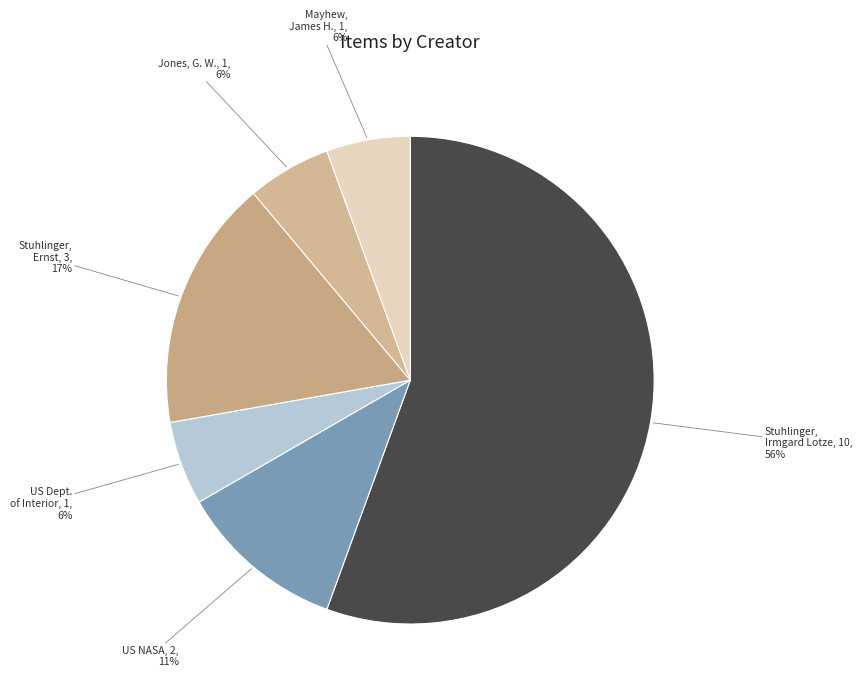

The Stuhlinger, Ernst, 3, 17% slice represents 9% of the pie. True or false?

False